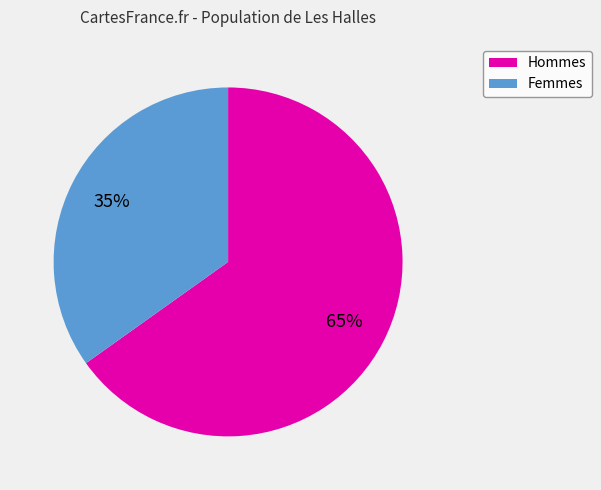

Is there any slice that represents more than half of the pie?

Yes